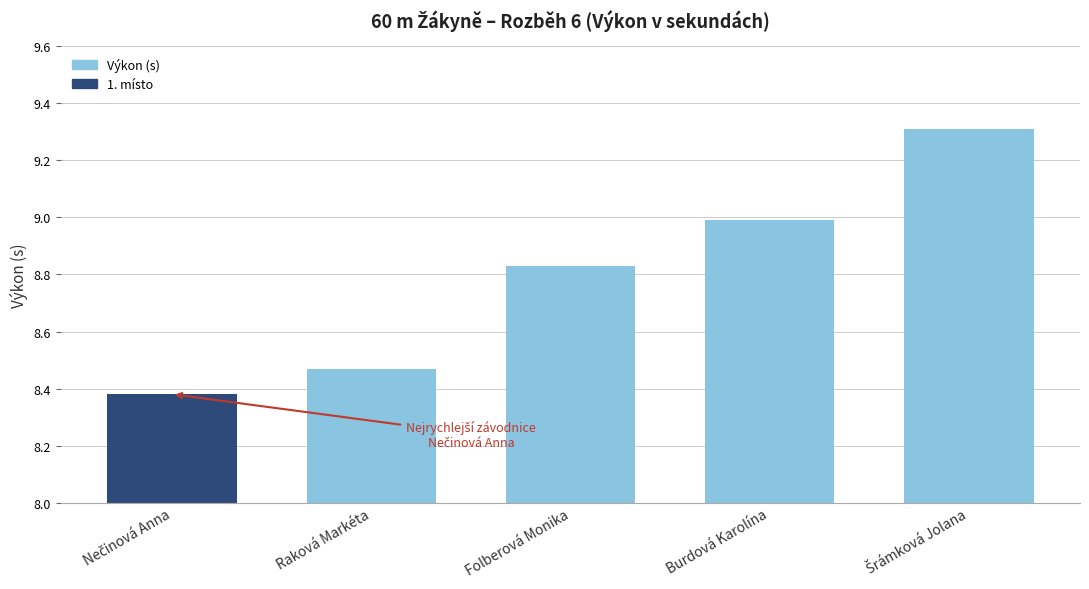

What is the sum of all values?

44.0